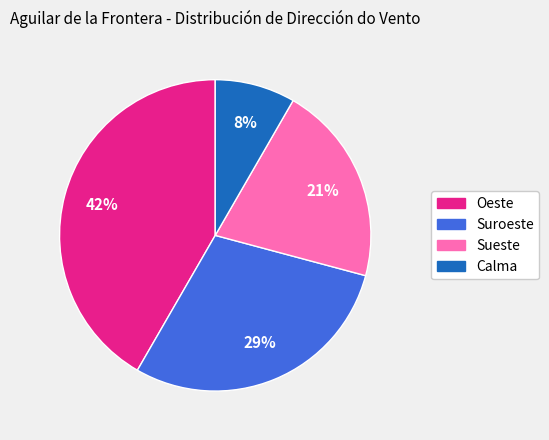

Which category has the smallest portion of the pie?

Calma